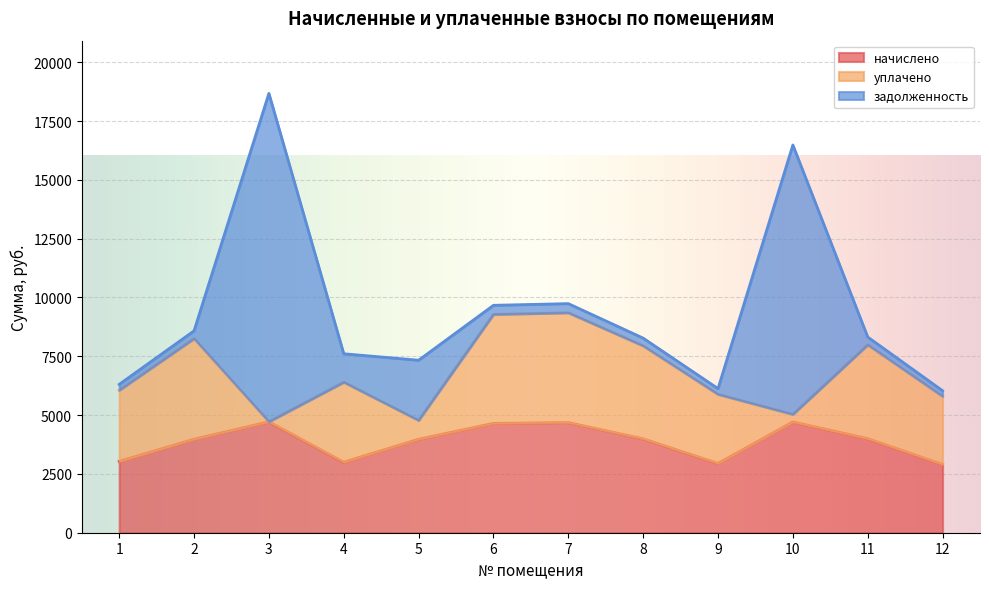

How many lines are shown in the chart?

3